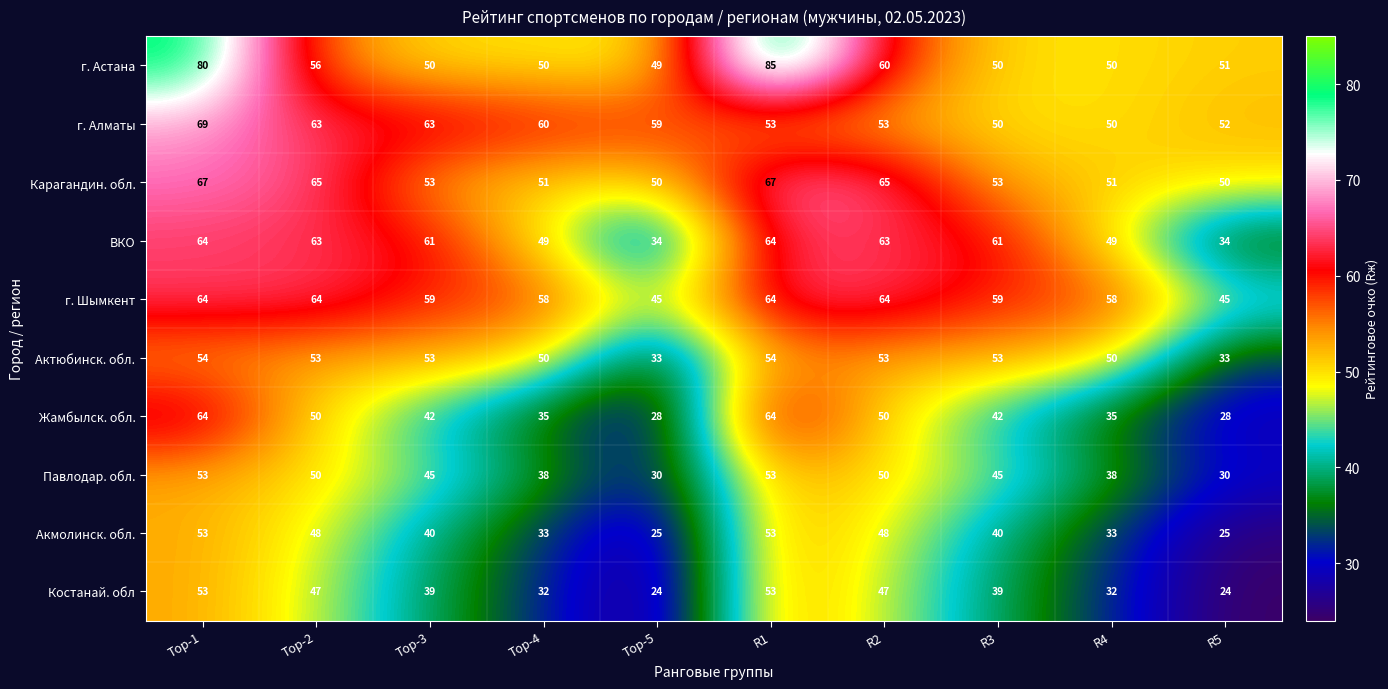

At which label does Павлодар. обл. first exceed 45?

Top-1